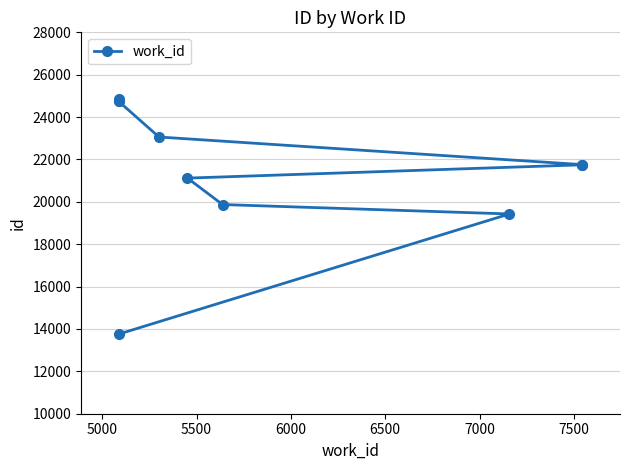

What is the maximum value shown in the chart?

24844